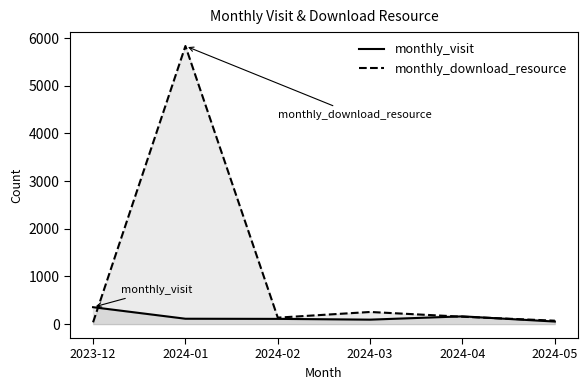

What is the total value across all series at 2024-05?

126